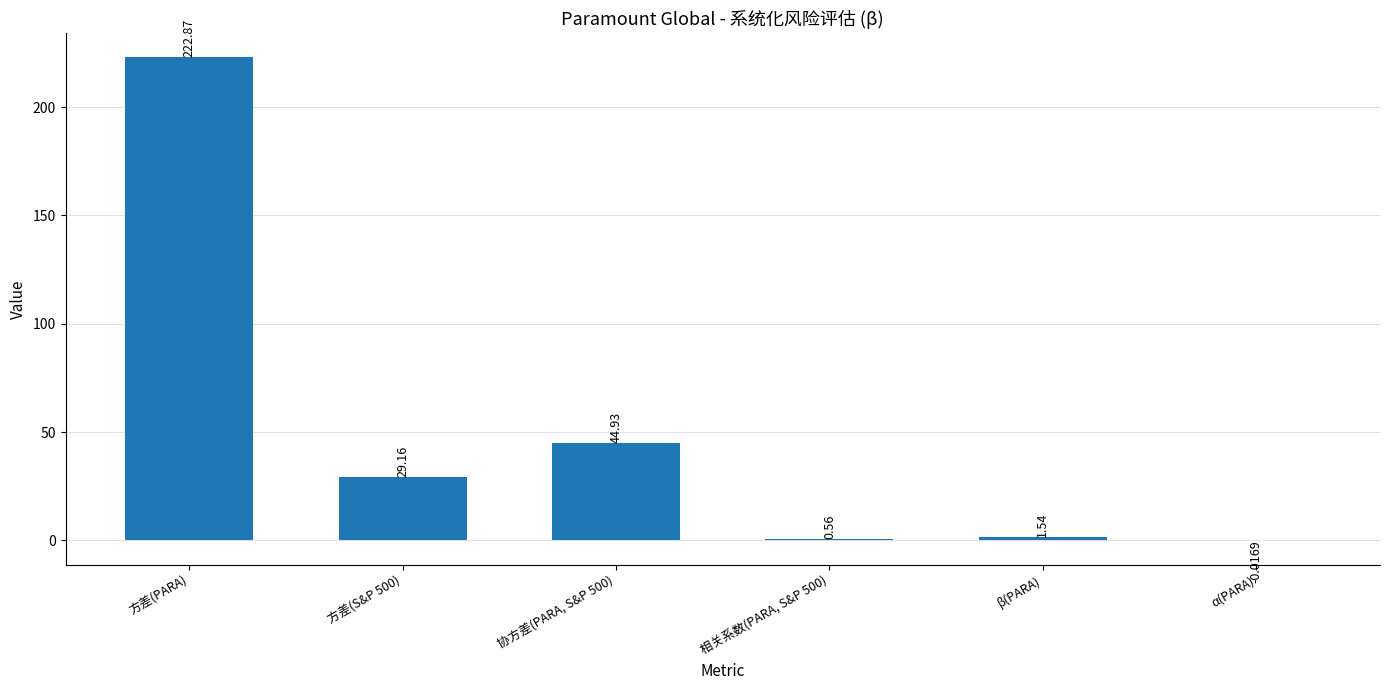

Approximately how many times larger is the value at 方差(S&P 500) compared to β(PARA)?

18.9